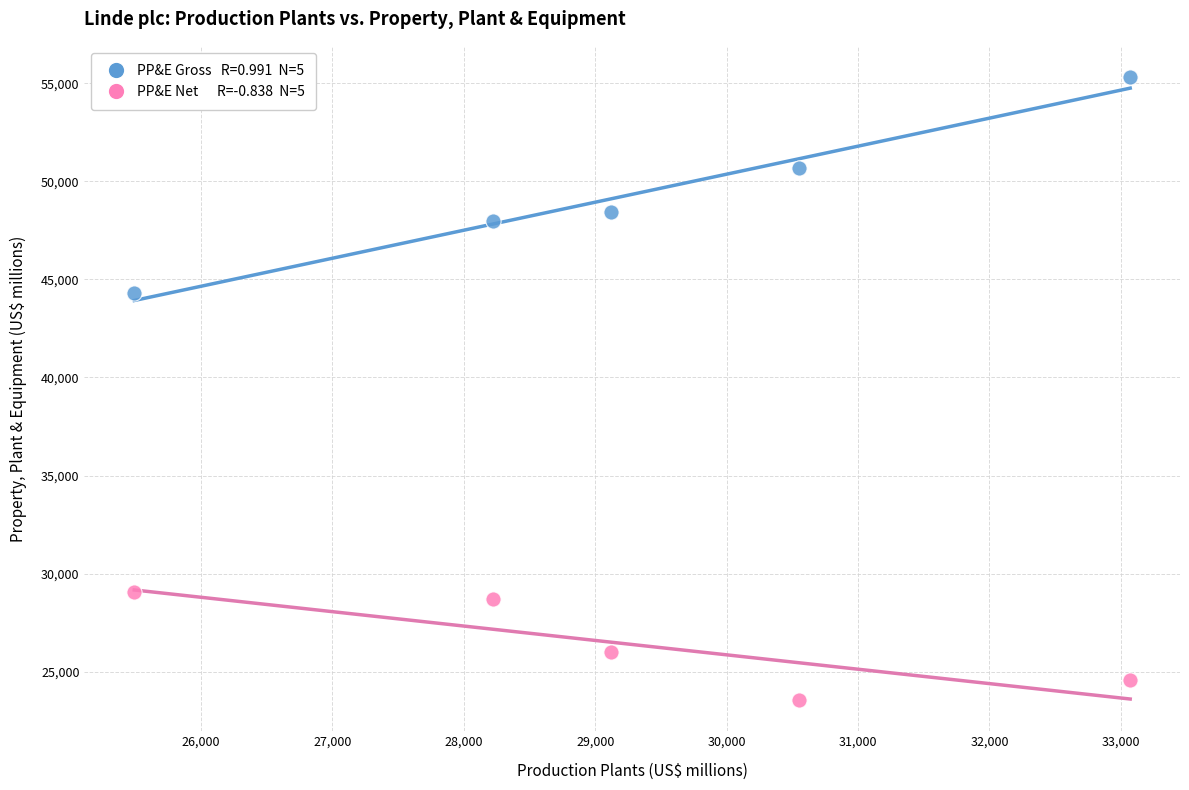

Across all series, what Y value is closest to 39436?

44318